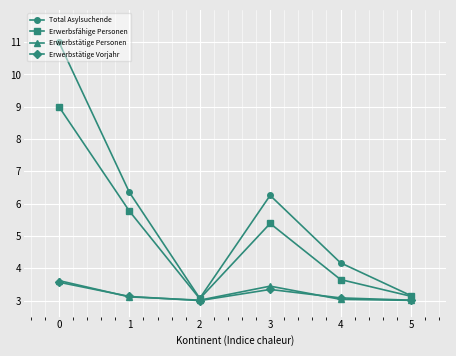

What is the value of the Erwerbstätige Personen point at the 5th from the left?

3.0